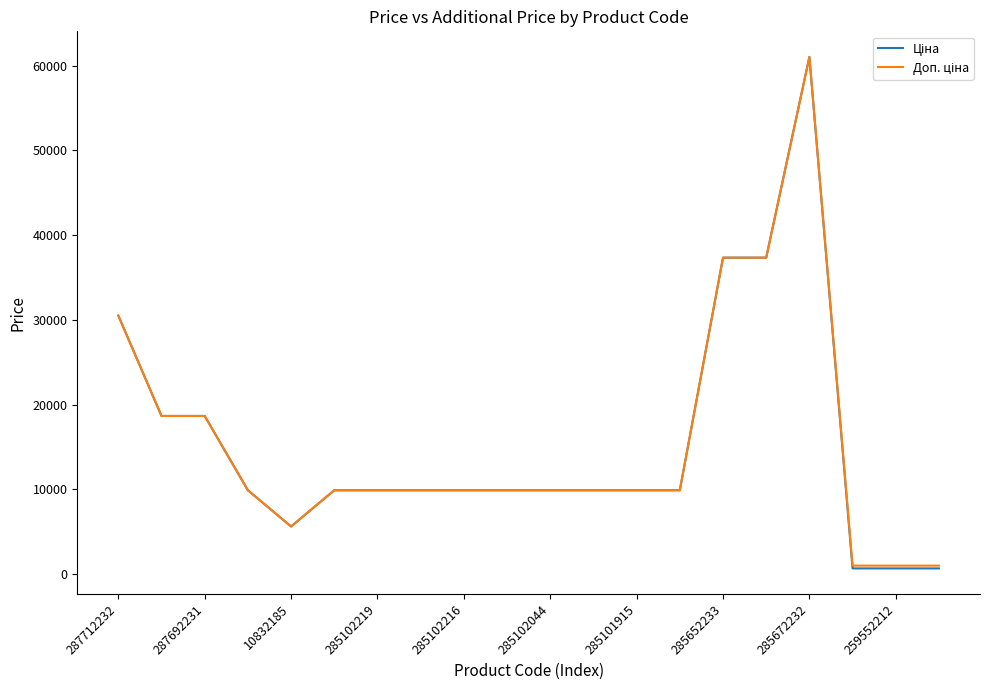

What is the maximum value shown in the chart?

61024.7